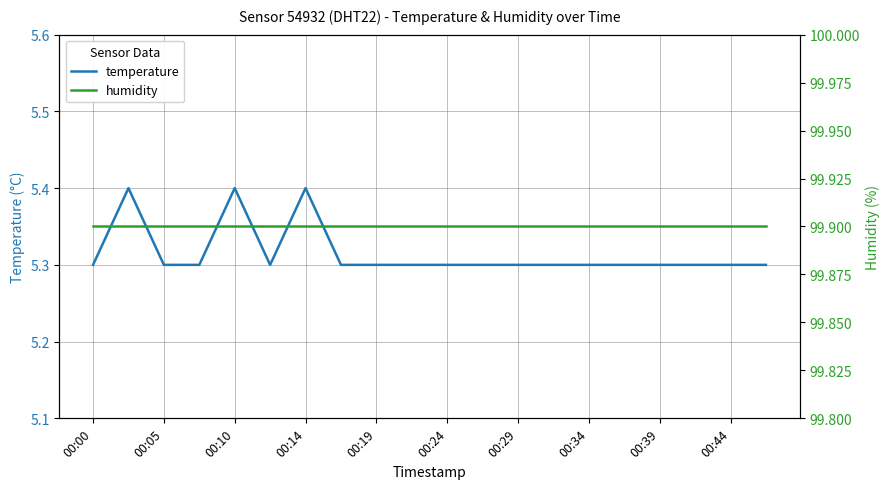

What is the smallest value displayed?

5.3